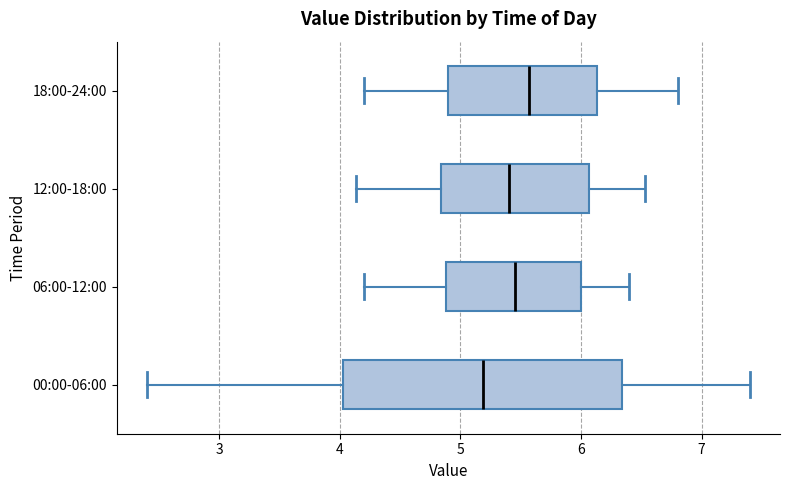

Which box's median line is the furthest to the right?

18:00-24:00